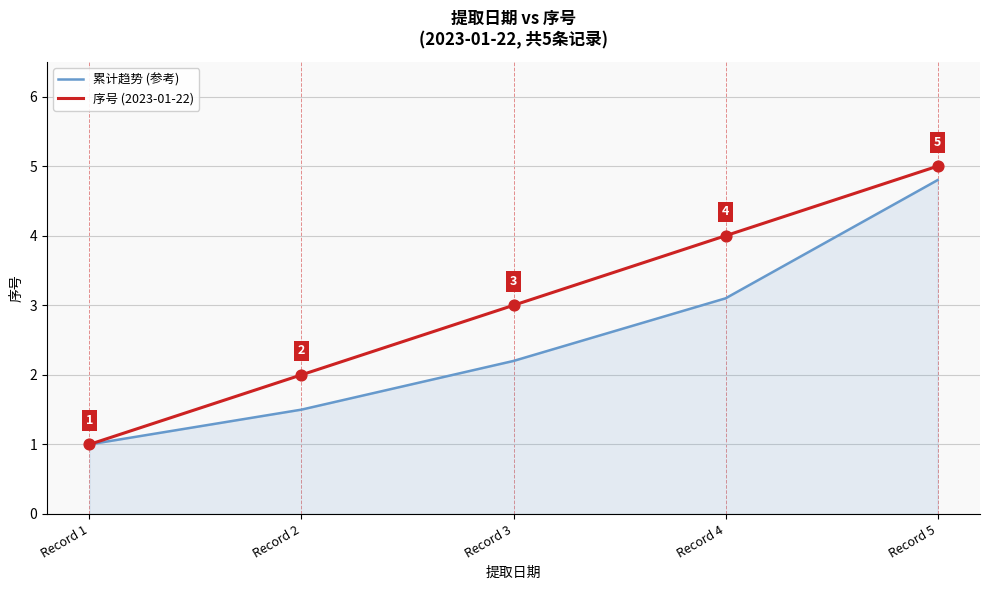

Between Record 4 and Record 5, which series saw the biggest shift?

累计趋势 (参考)